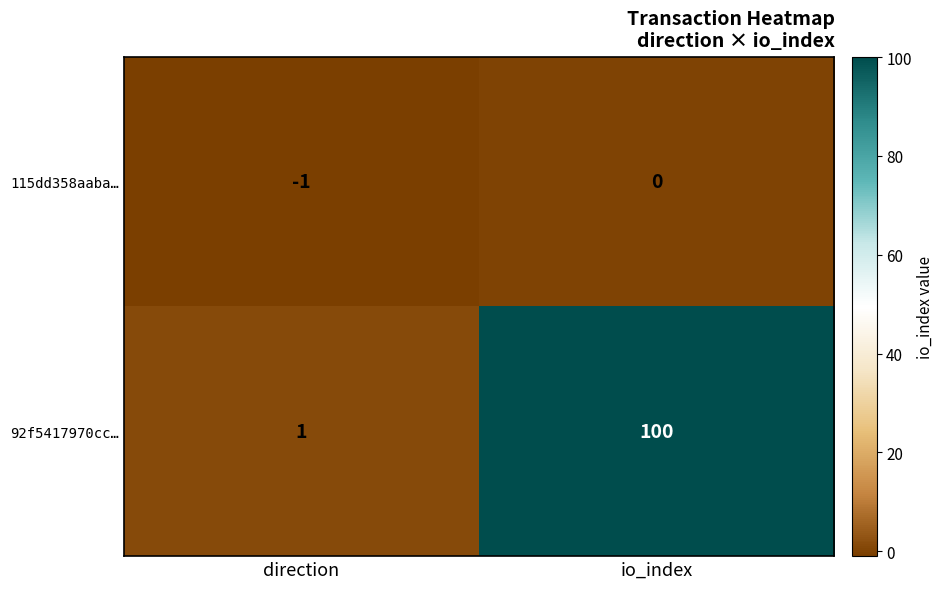

How many data points in 92f5417970cc… are less than 100?

1